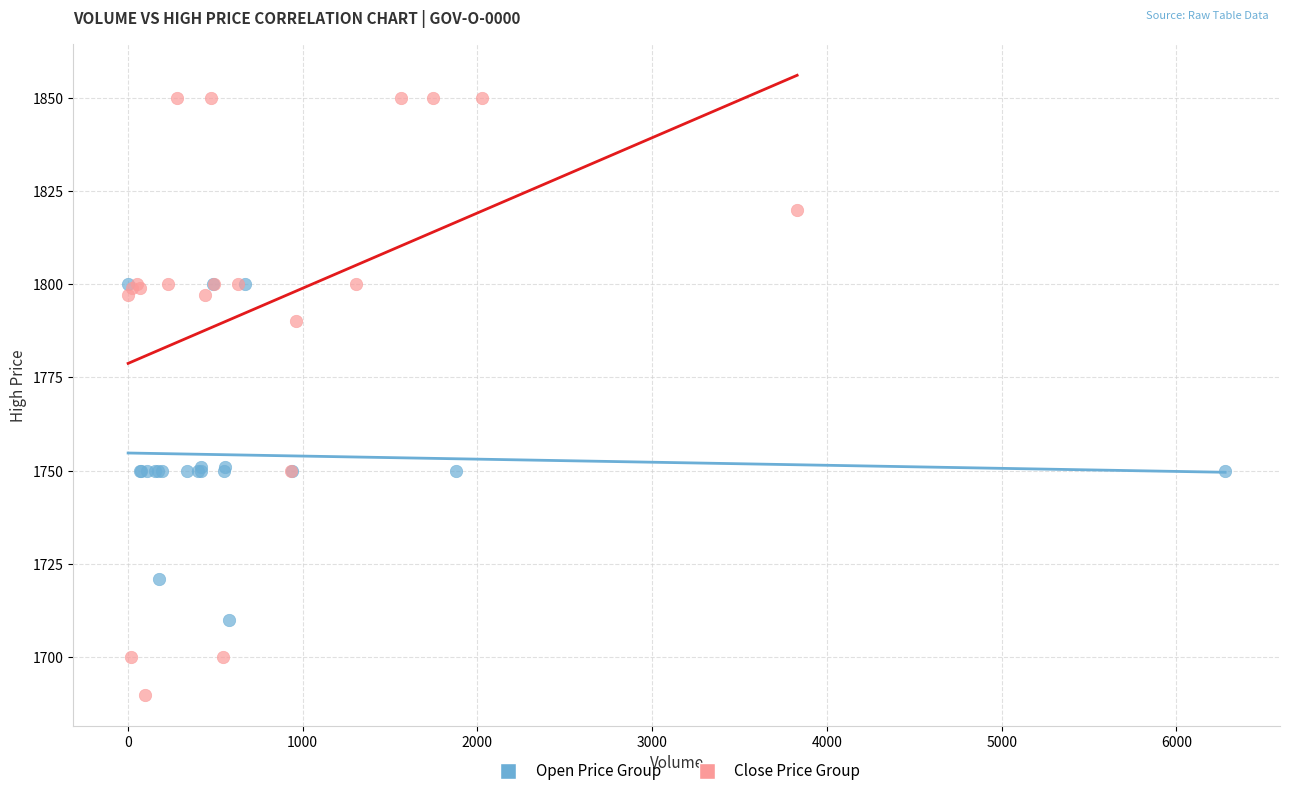

Which series has the widest spread of Y values?

Close Price Group